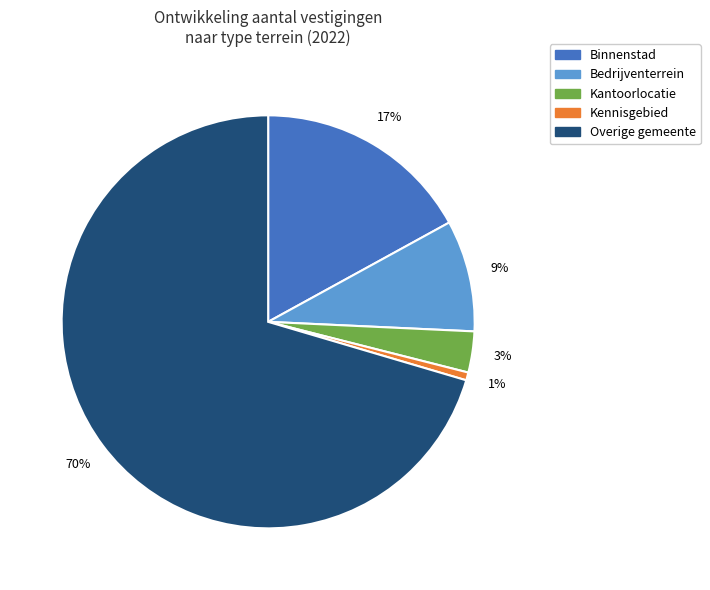

To the nearest percent, what is the average slice percentage?

20%